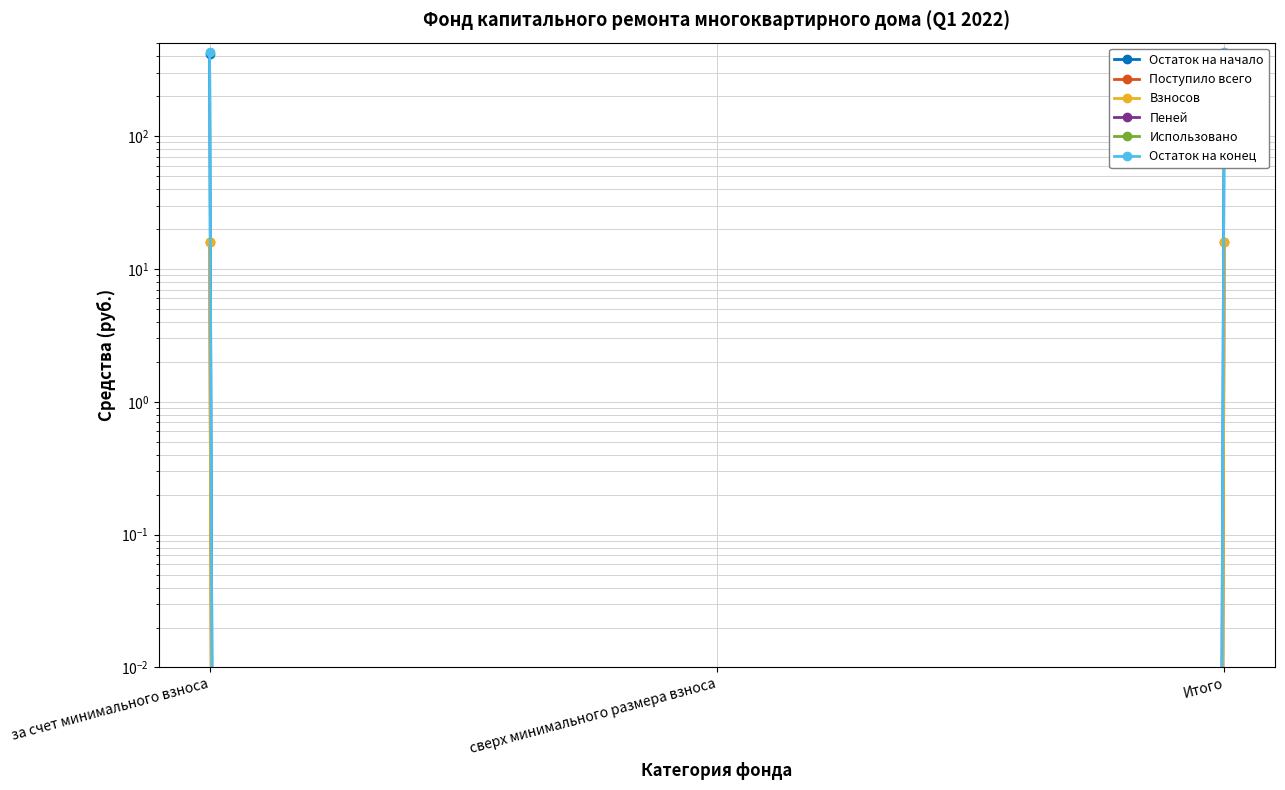

What is the label of the 2nd point from the right?

сверх минимального размера взноса